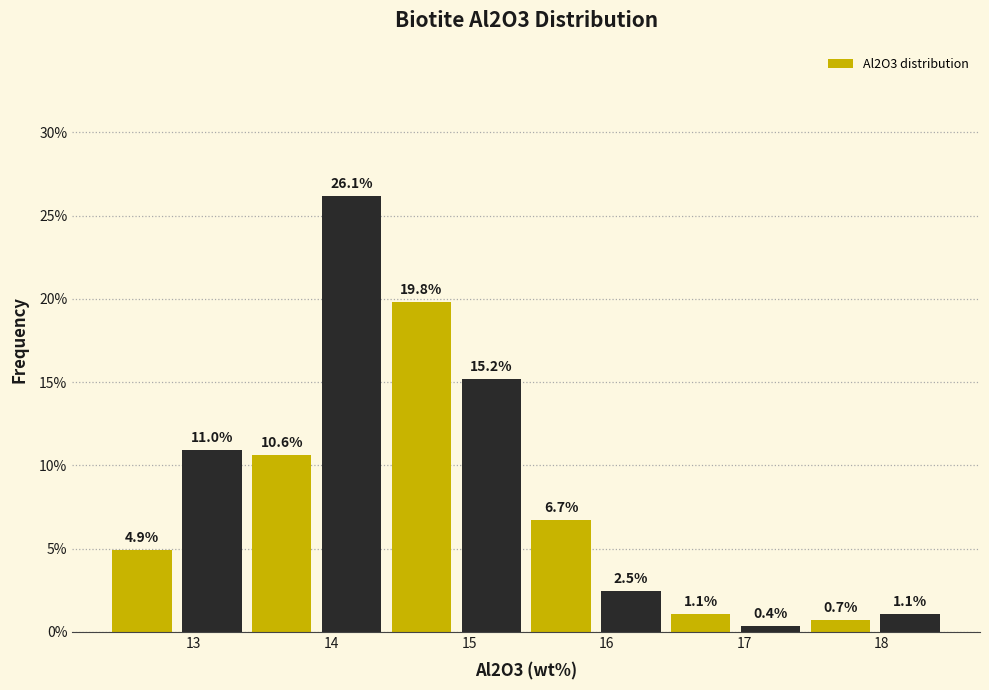

What is the height of the bar covering 18.0 to 18.5 on the x-axis? The bar edges are not printed on the chart, so give them approximately, as read against the axis.

1.1